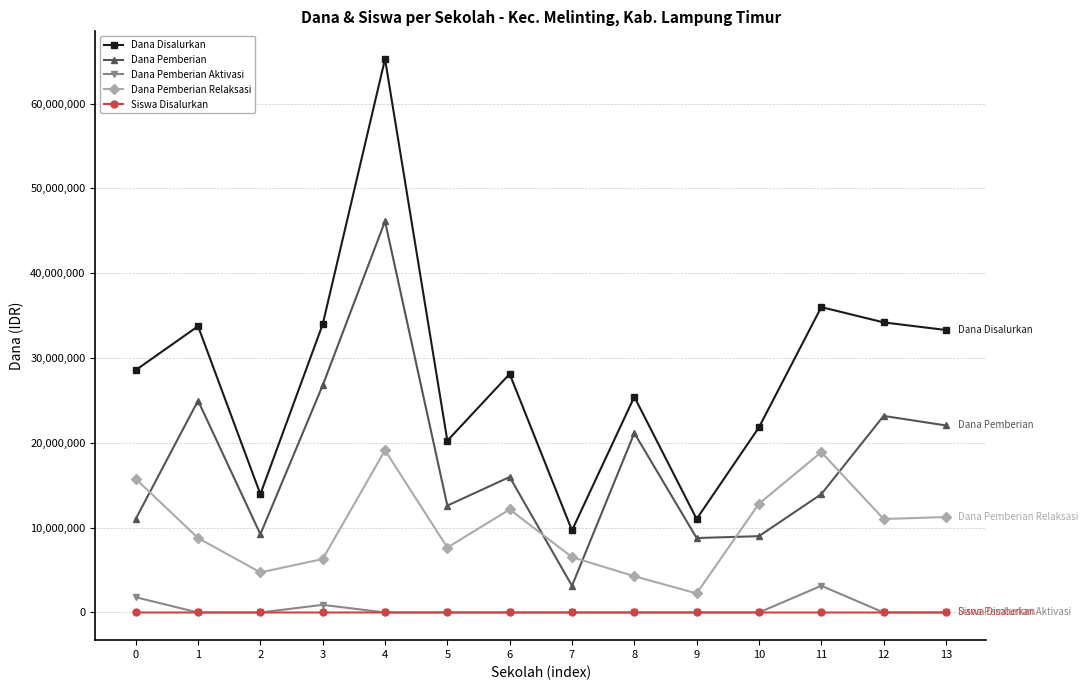

True or false: Dana Disalurkan has more than 1 interior local peaks.

True